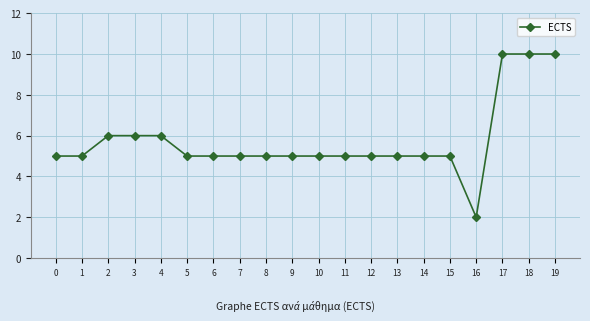

What is the value of the 3rd point from the left?

6